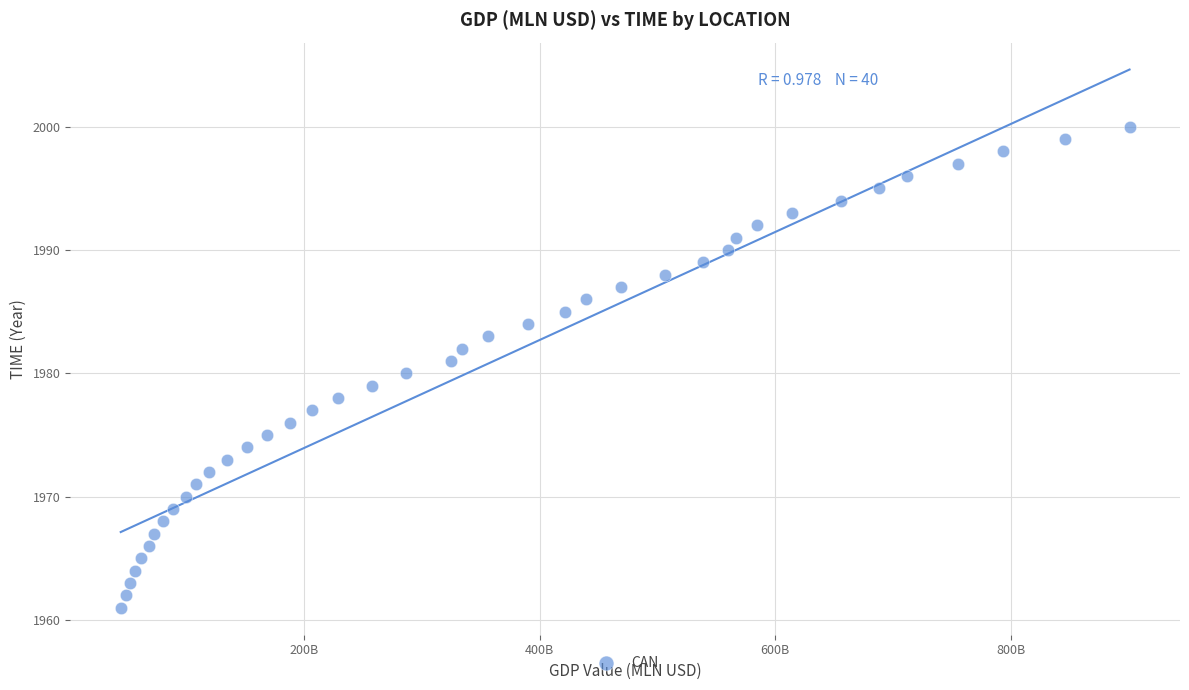

What is the range of Y values (max minus min)?

39